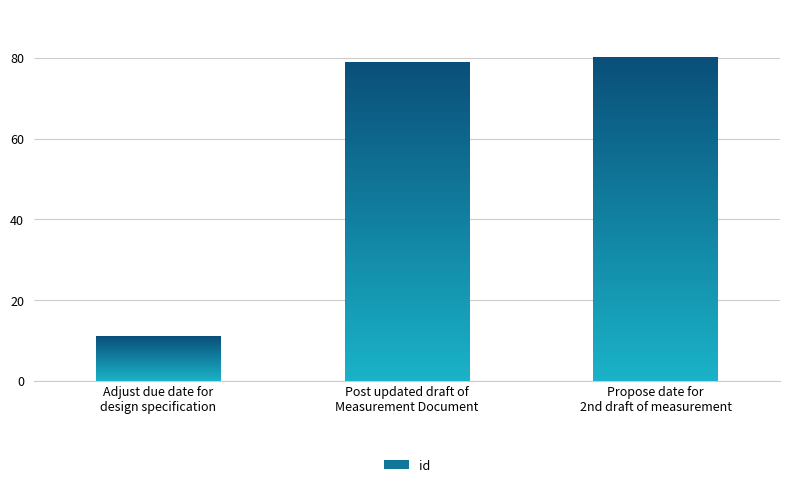

What is the sum of the values at Adjust due date for
design specification and Propose date for
2nd draft of measurement?

91